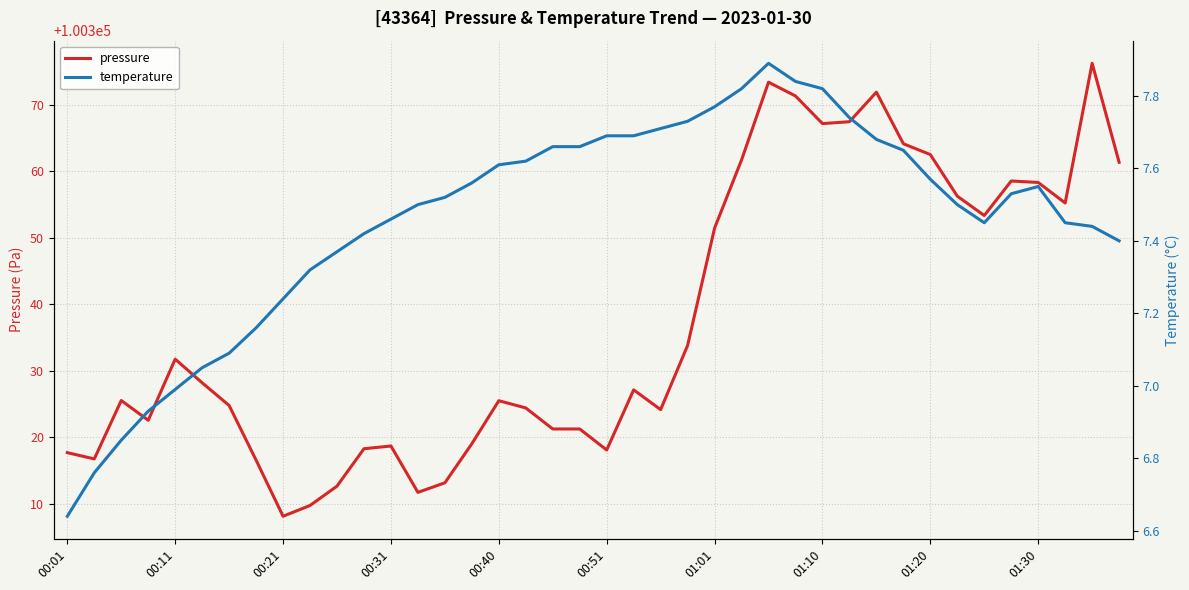

At which category does the chart reach its minimum across all series?

00:01